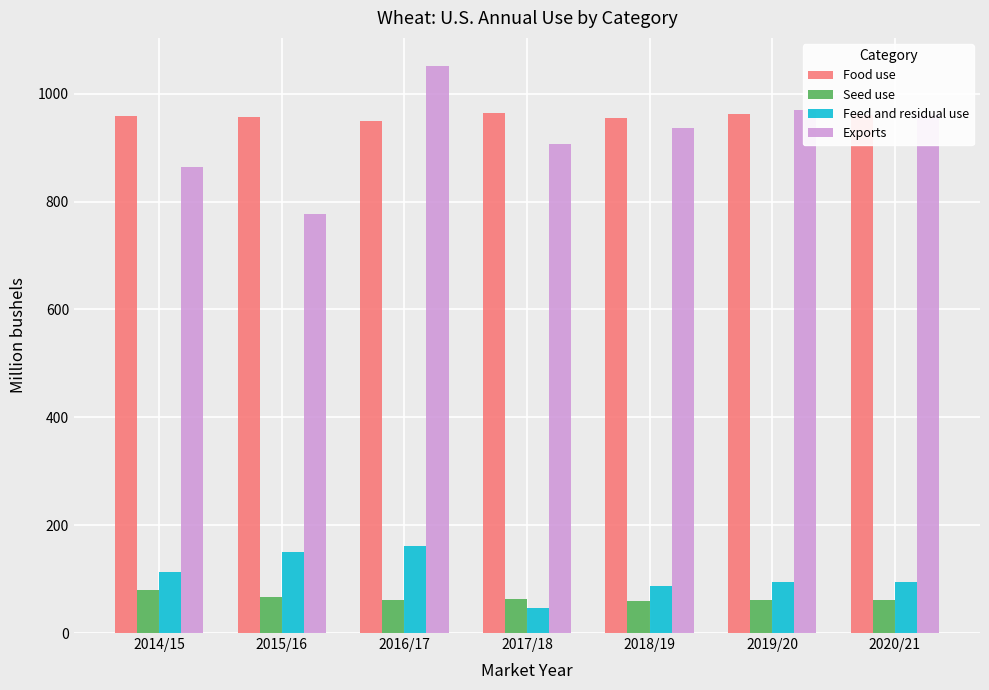

Count the number of data series in this chart.

4